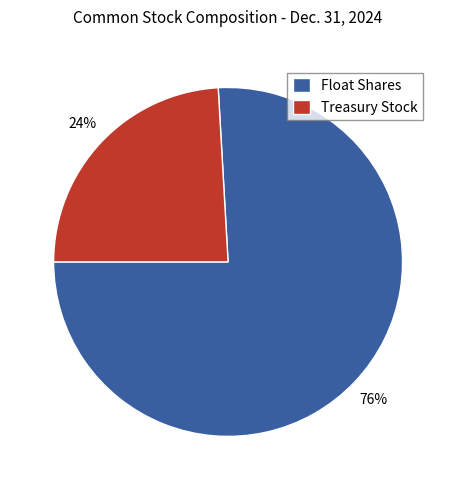

Is it true that Float Shares is 63% of the pie?

False